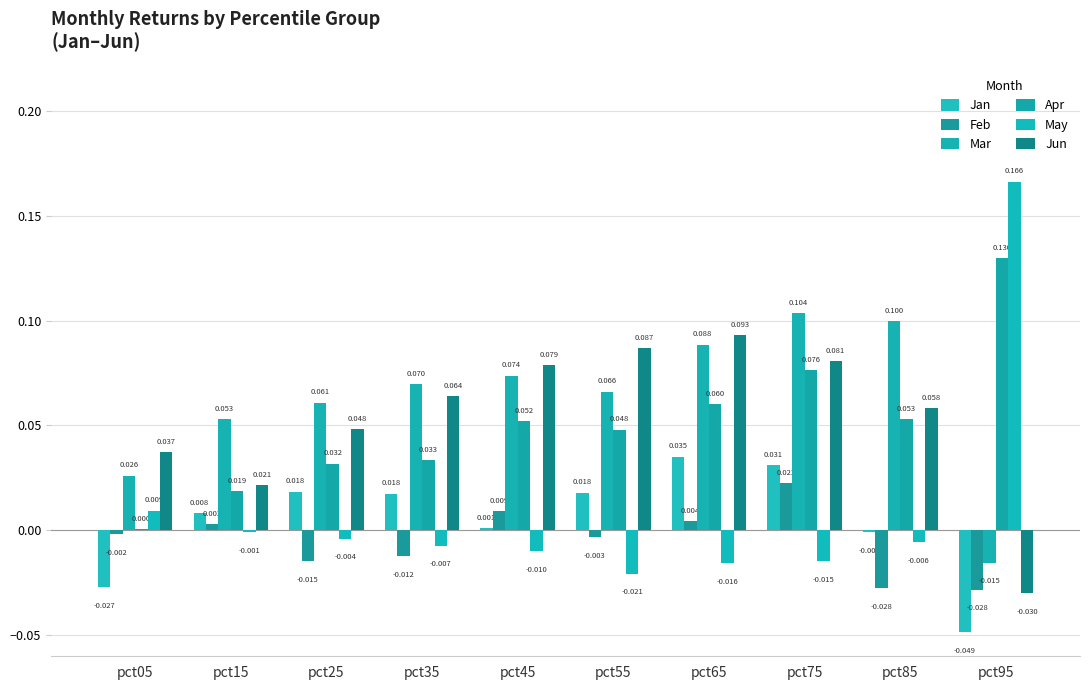

Is it true that Jun equals 0.0 at pct05?

True